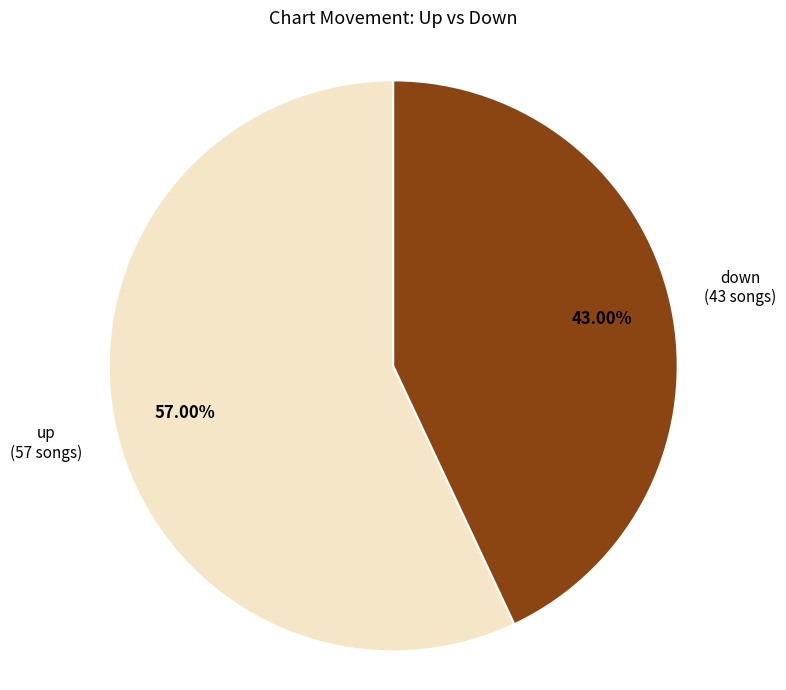

To the nearest percent, what portion does down represent?

43%